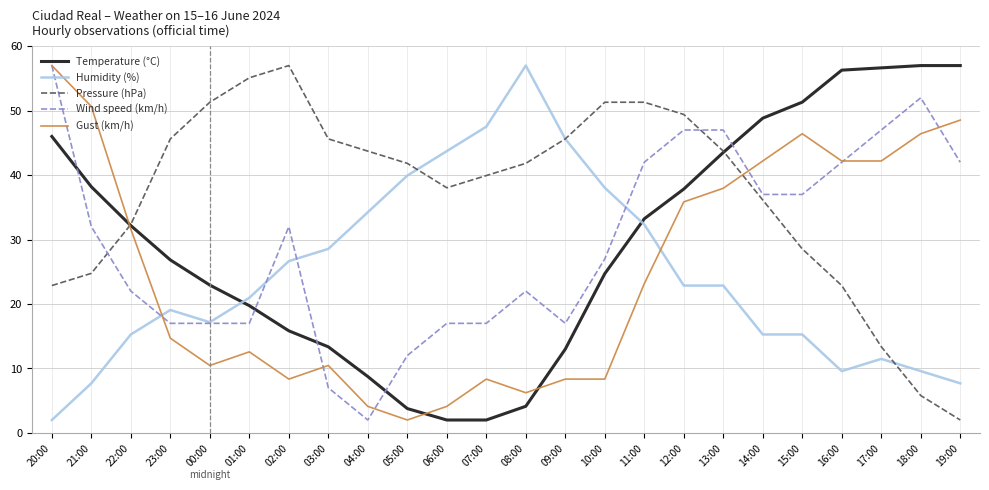

At how many categories does at least one series exceed 33?

23